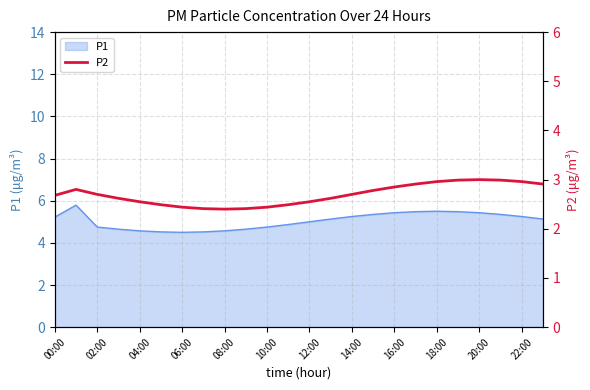

True or false: P1 has a value of 4.8 at 10:00.

True